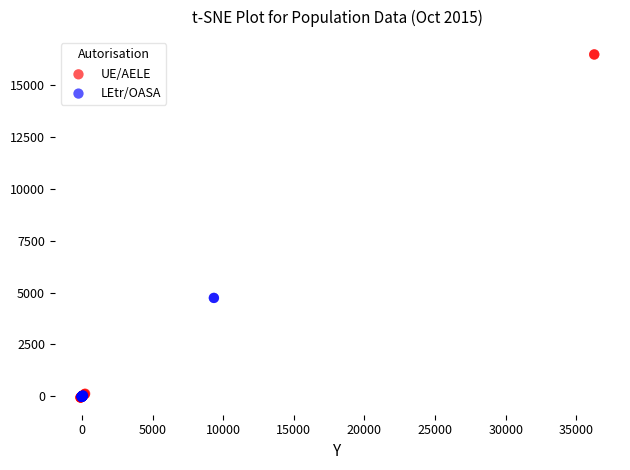

Which series has the largest Y range (max minus min)?

UE/AELE